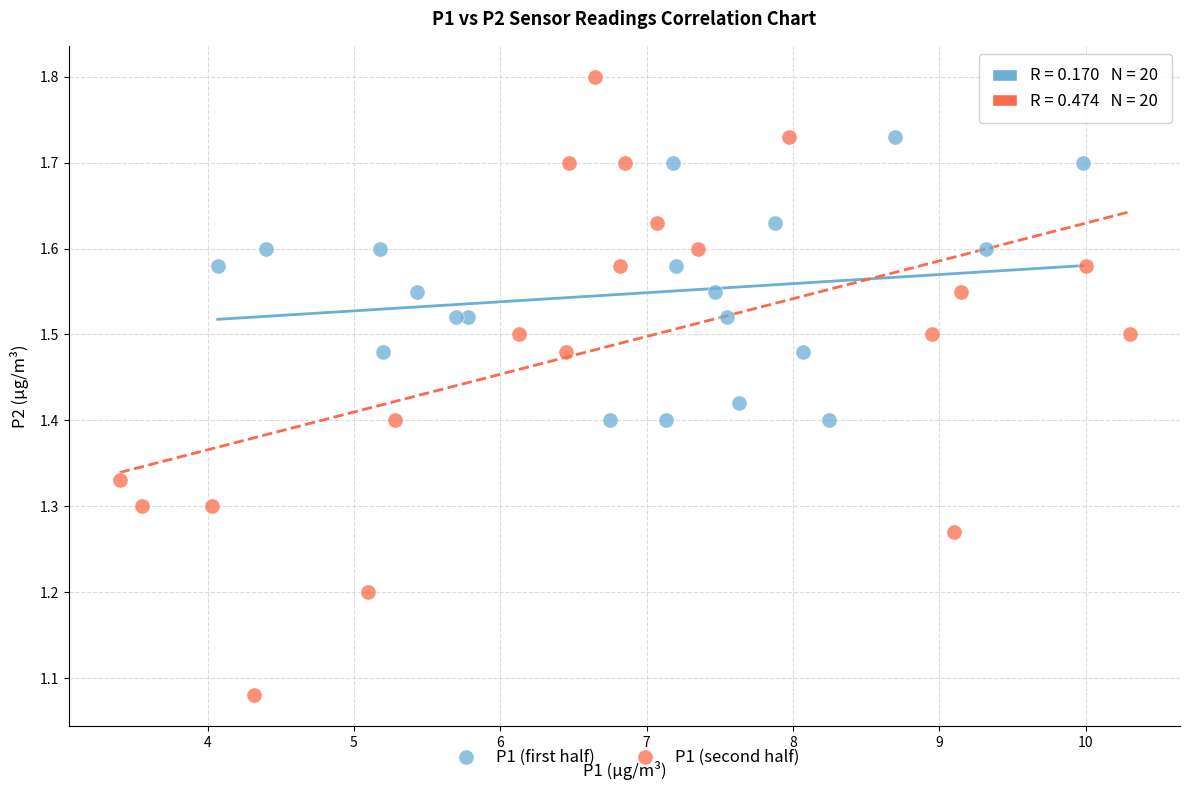

Which series has the widest spread of Y values?

P1 (second half)